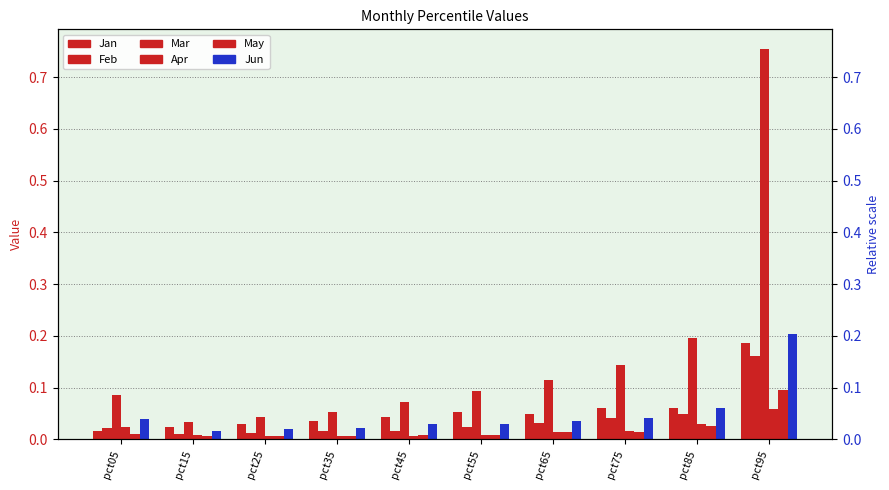

Is the value of Jun at pct05 greater than the value of Jan at pct15?

Yes